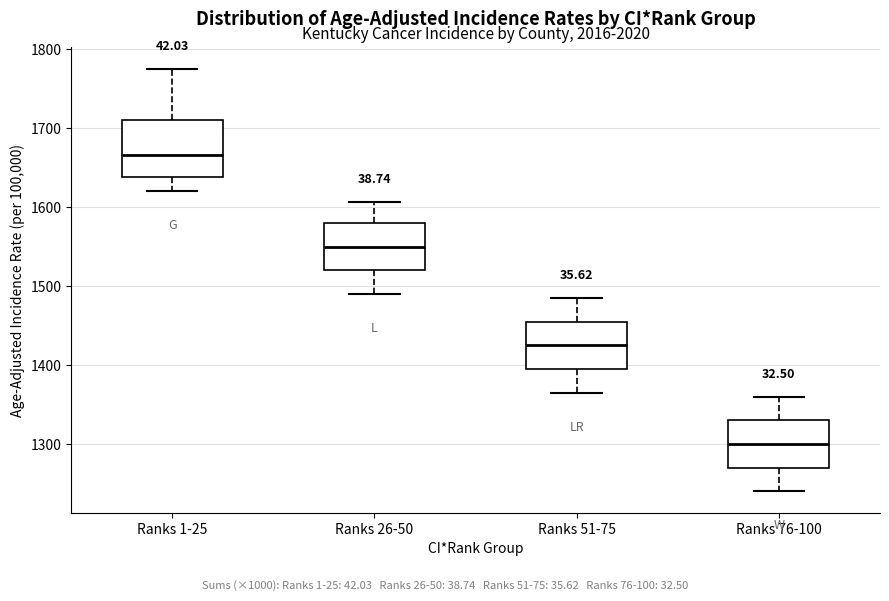

Where is the upper edge of the box for Ranks 76-100 on the y-axis? The values are not printed on the chart, so give them approximately, as read against the axis.

1330